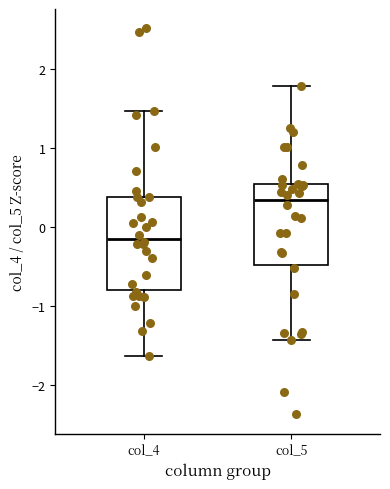

Reading left to right, read every box against the y-axis: the position of its median line, the range the box covers, and the ends of its whiskers. The values are not printed on the chart, so give them approximately, as read against the axis.

col_4: median -0.1, box -0.8 to 0.4, whiskers -1.6 to 1.5
col_5: median 0.3, box -0.5 to 0.5, whiskers -1.4 to 1.8